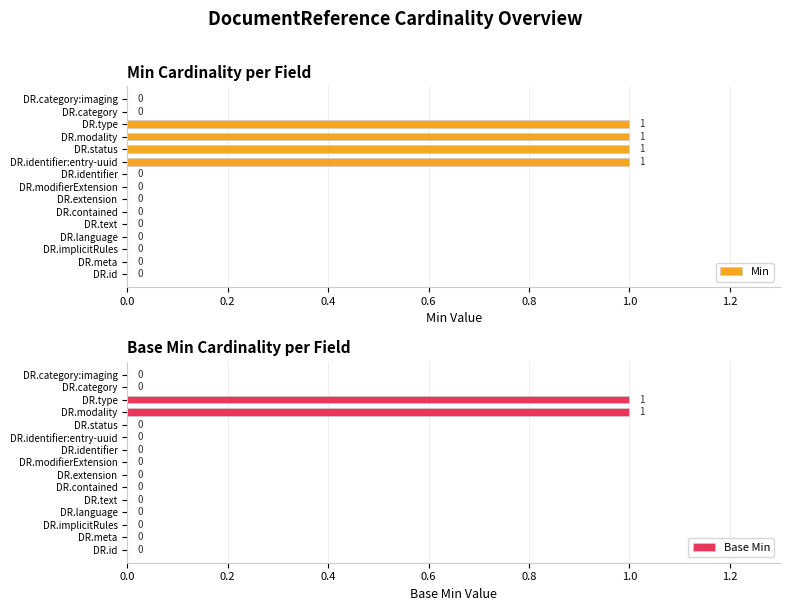

How many data points in Base Min are above 0?

2